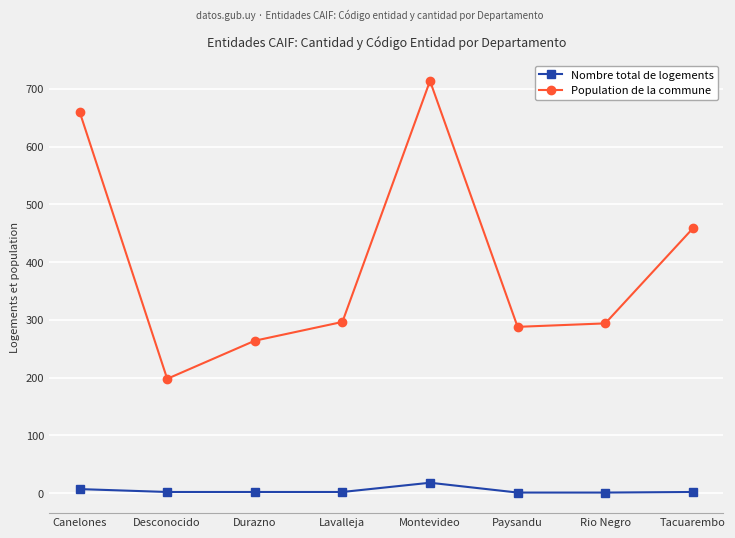

At which category is the sum across all series the highest?

Montevideo